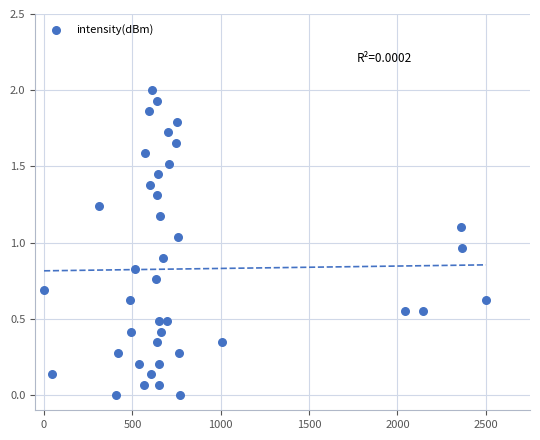

What is the range of Y values (max minus min)?

2.0